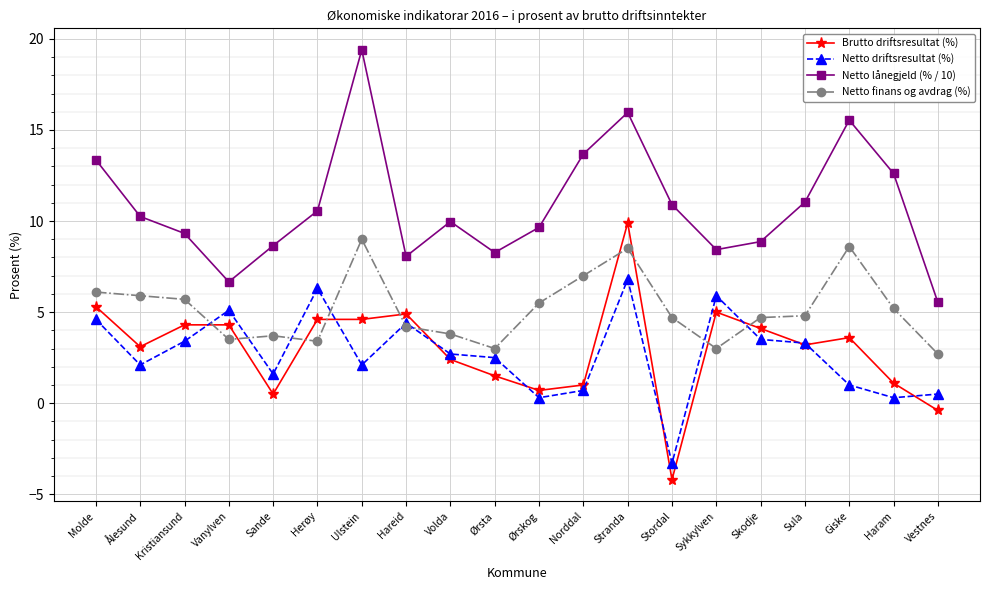

At which label does Brutto driftsresultat (%) reach its peak?

Stranda